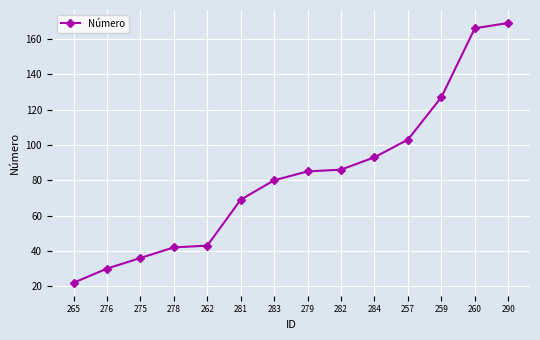

Between 281 and 283, which is larger?

283